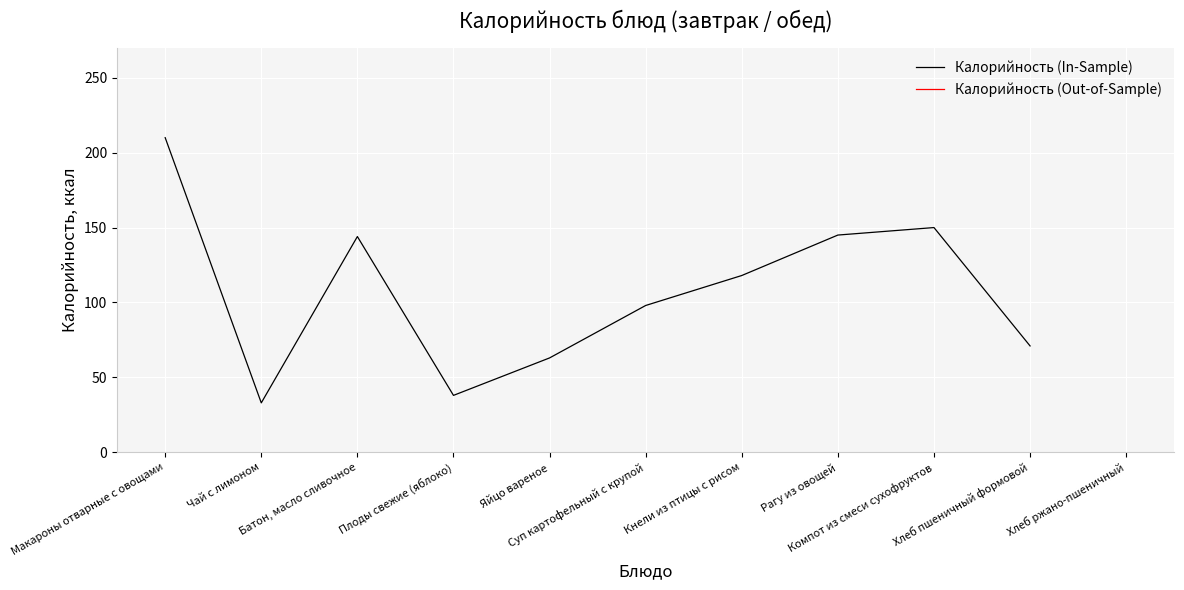

True or false: the data has more than 0 interior local peaks.

True